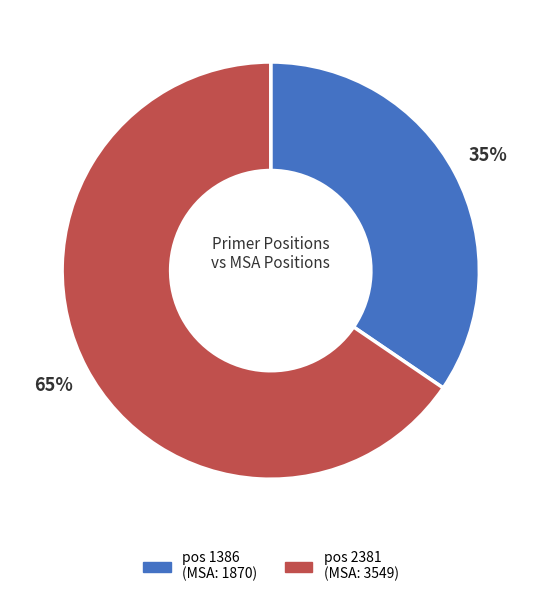

To the nearest percent, what is the average slice percentage?

50%